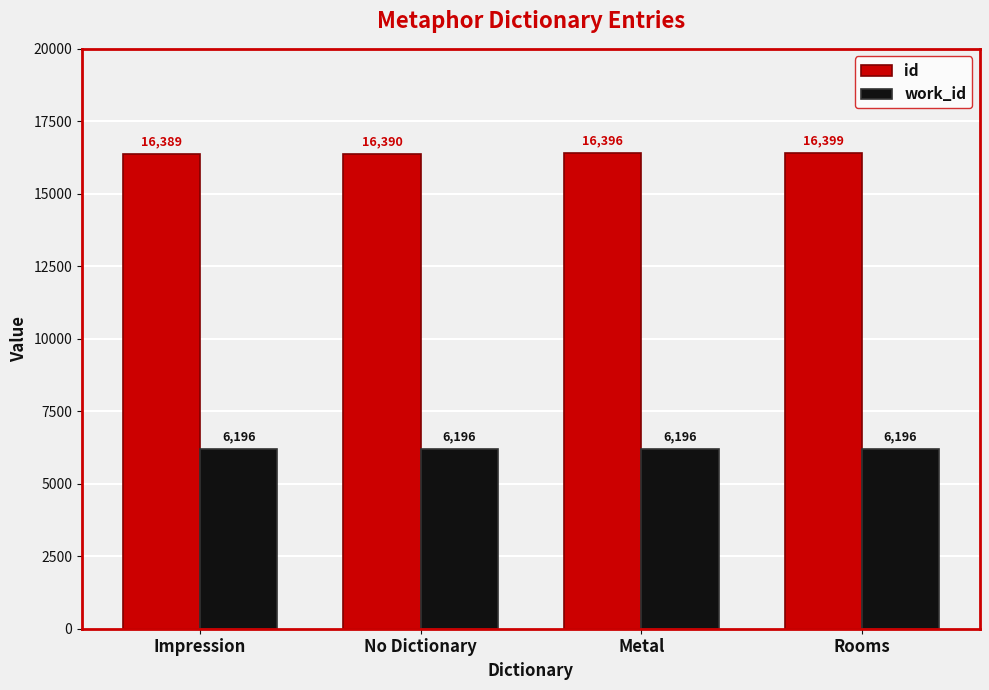

List the series in order of their peak value, lowest first.

work_id, id